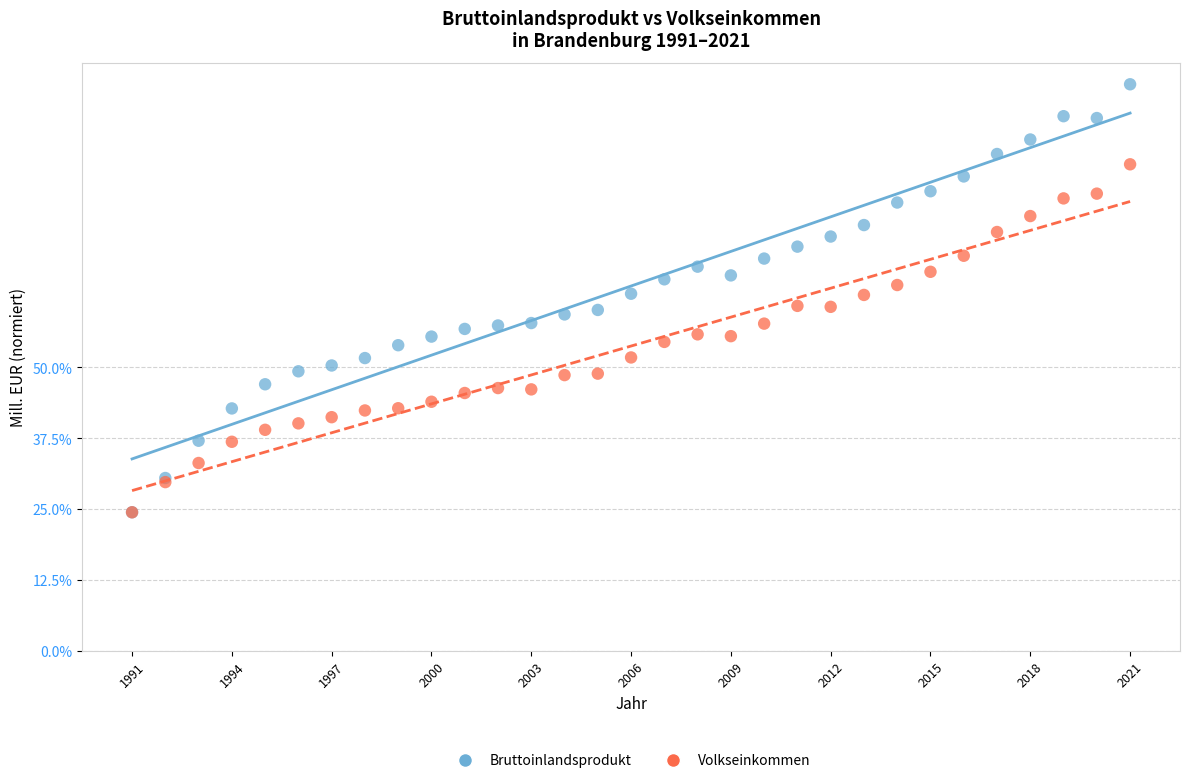

Which series has the largest Y range (max minus min)?

Bruttoinlandsprodukt